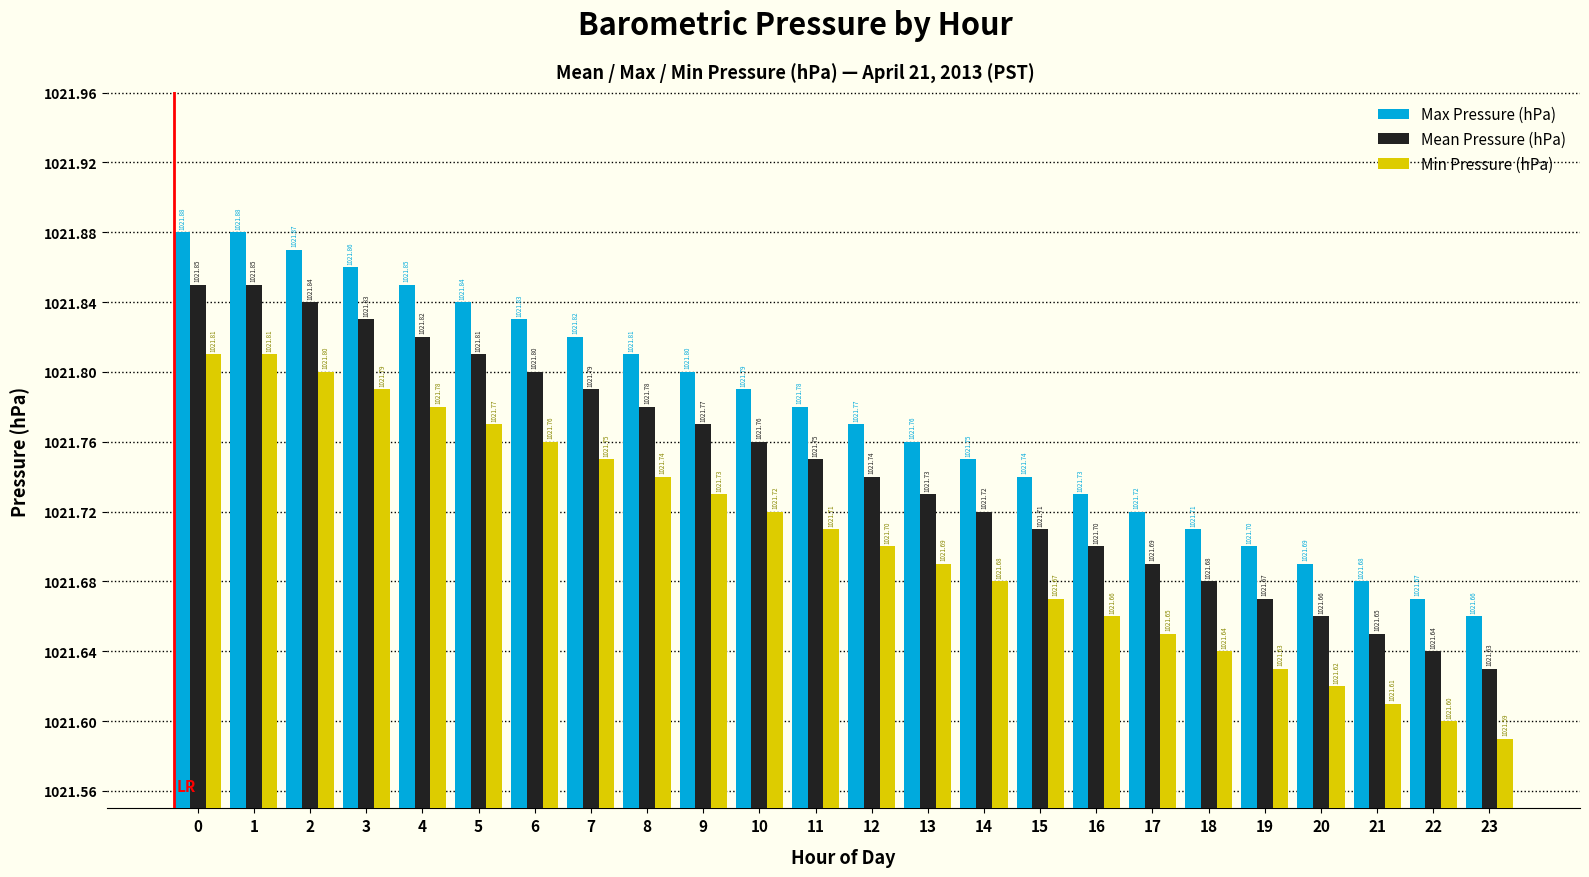

What is the sum of the Min Pressure (hPa) values at 0 and 13?

2043.5